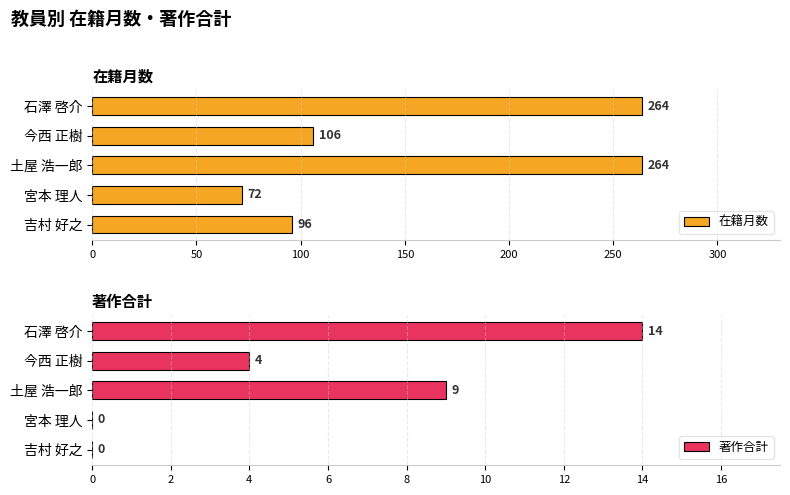

What is the value of the 著作合計 bar at the 3rd from the left?

9